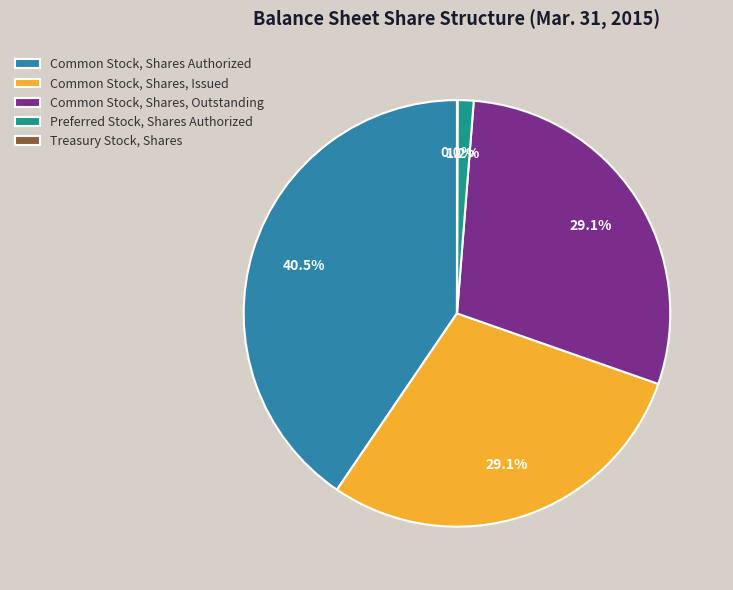

True or false: Preferred Stock, Shares Authorized accounts for 1% of the total.

True